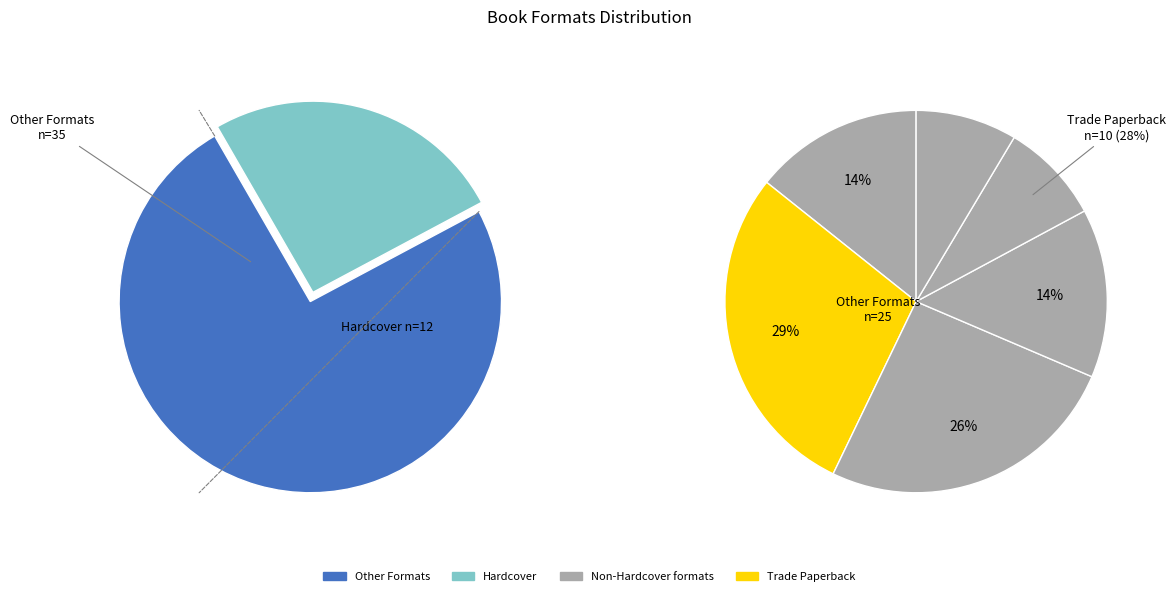

Which slice is the smallest?

Hardcover (other)